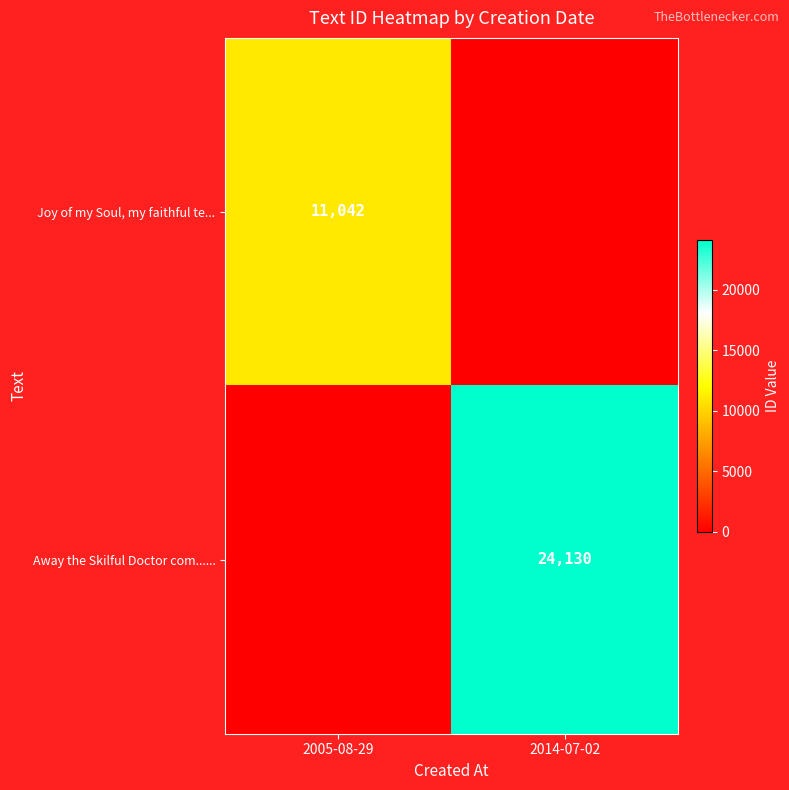

True or false: Away the Skilful Doctor com...... has a value of 24130 at 2014-07-02.

True